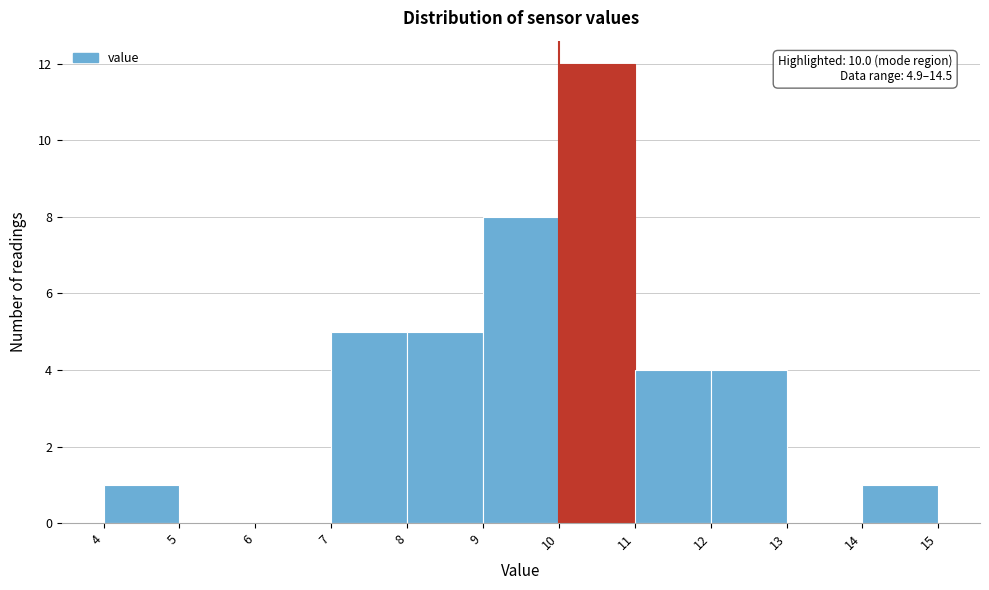

Which range on the x-axis has the tallest bar?

10 to 11